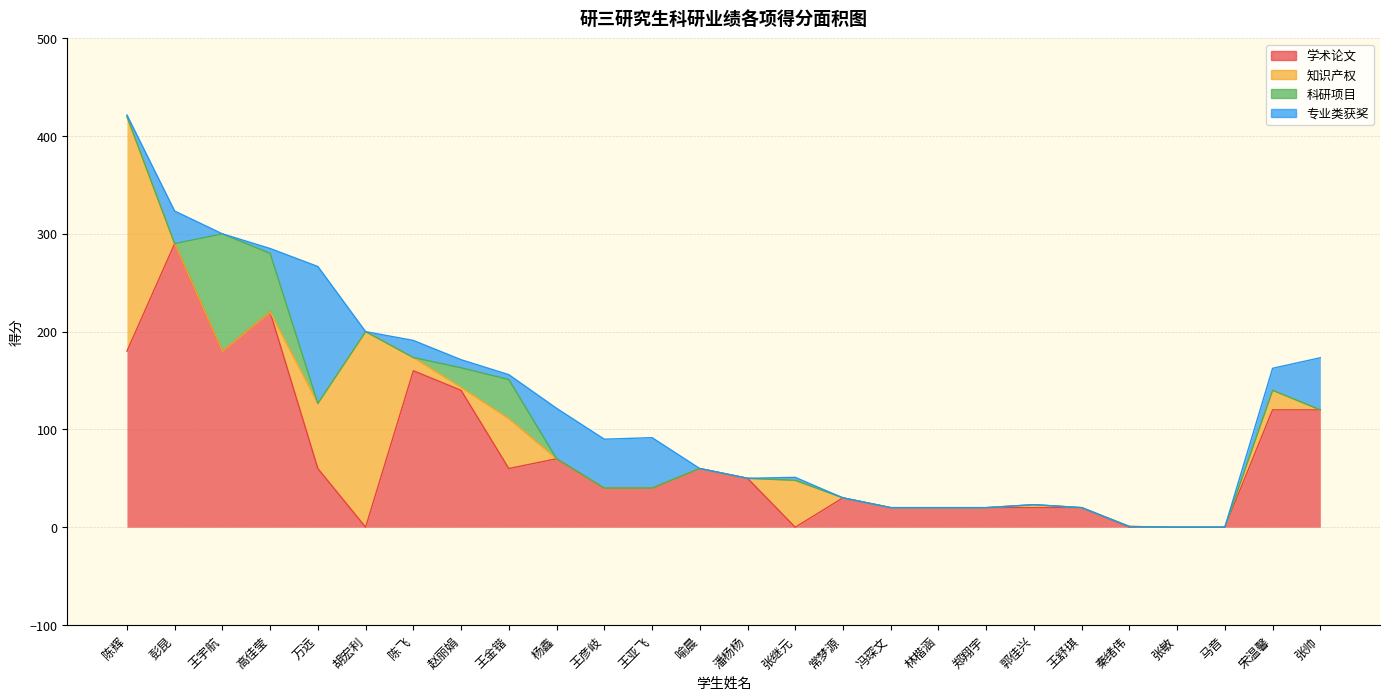

At 宋温馨, list the series in order from smallest to largest.

科研项目, 知识产权, 专业类获奖, 学术论文